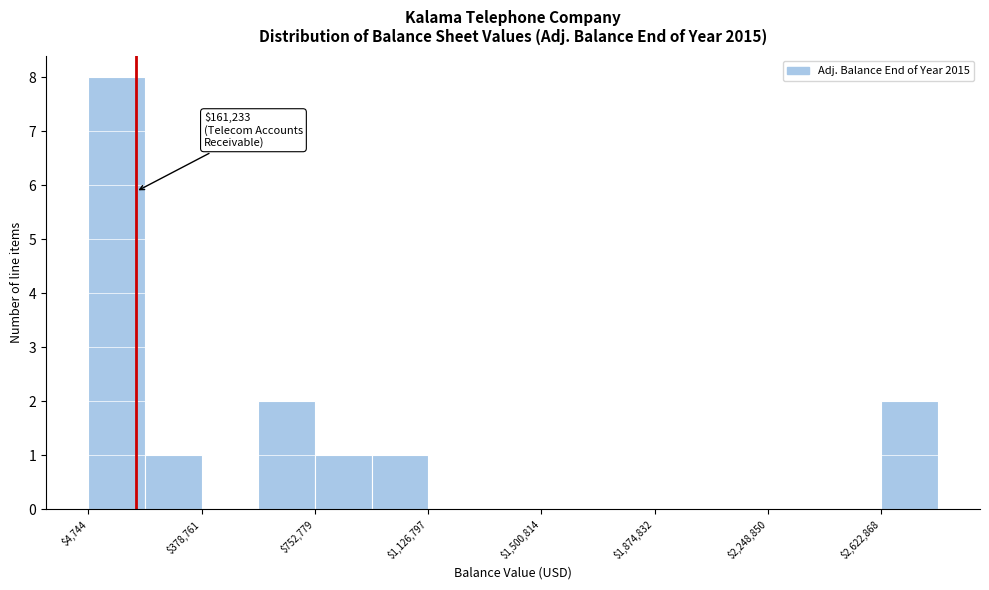

Around what value on the x-axis is the tallest bar? Give the approximate position of its centre, as read against the axis.

100000